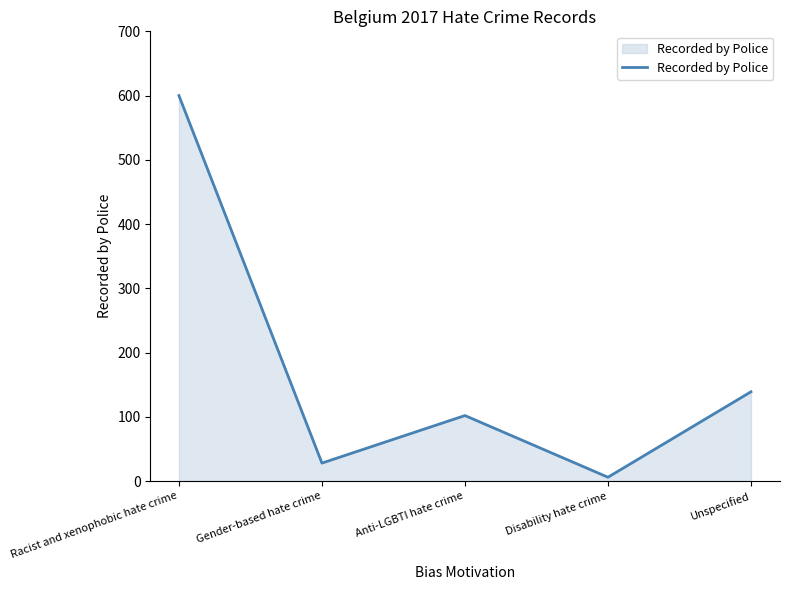

How many interior local peaks (higher than both neighbors) does the data have?

1